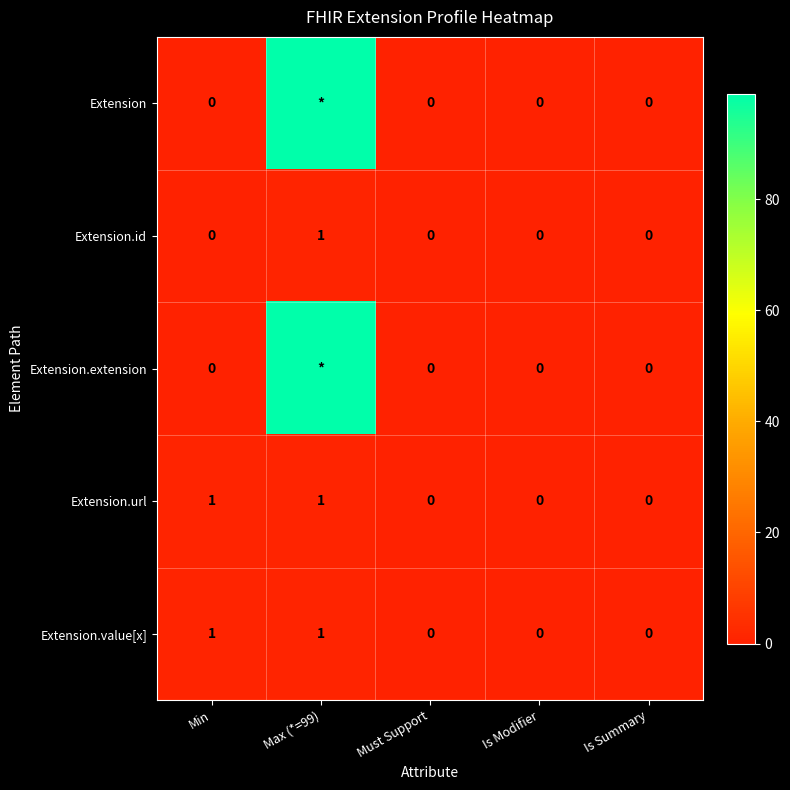

Between Is Modifier and Is Summary, which is larger?

Is Modifier